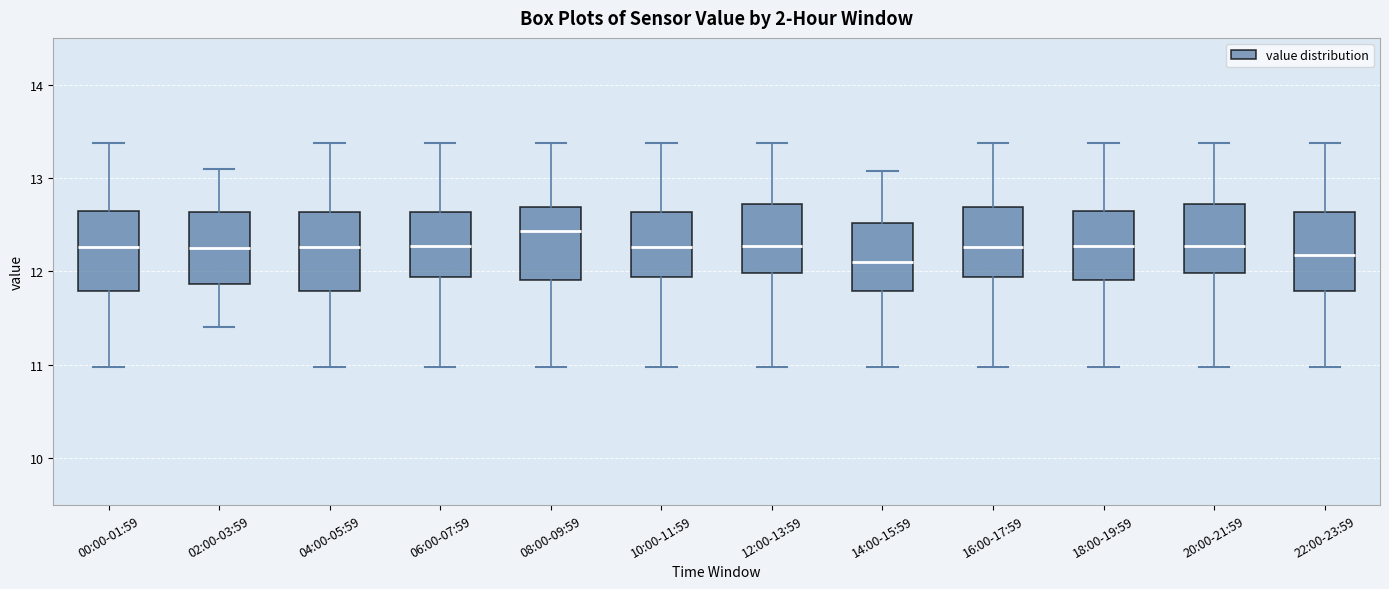

Where is the upper edge of the box for 12:00-13:59 on the y-axis? The values are not printed on the chart, so give them approximately, as read against the axis.

12.7